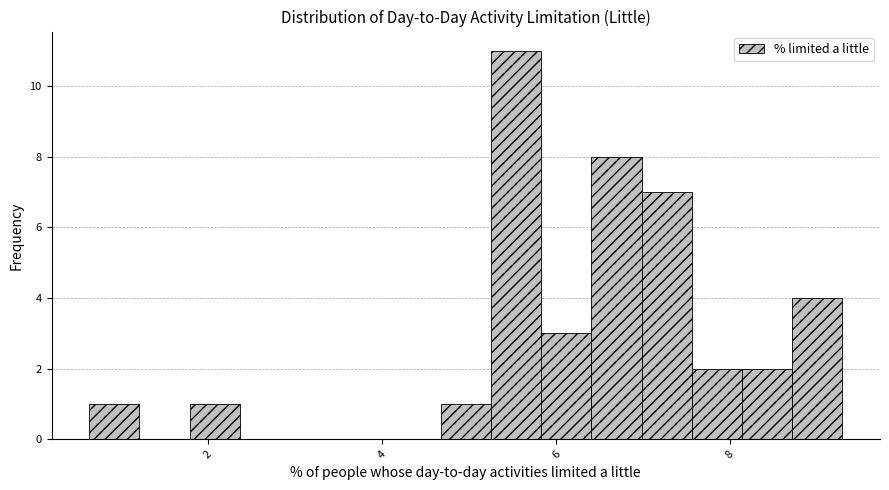

Around what value on the x-axis is the tallest bar? Give the approximate position of its centre, as read against the axis.

5.6